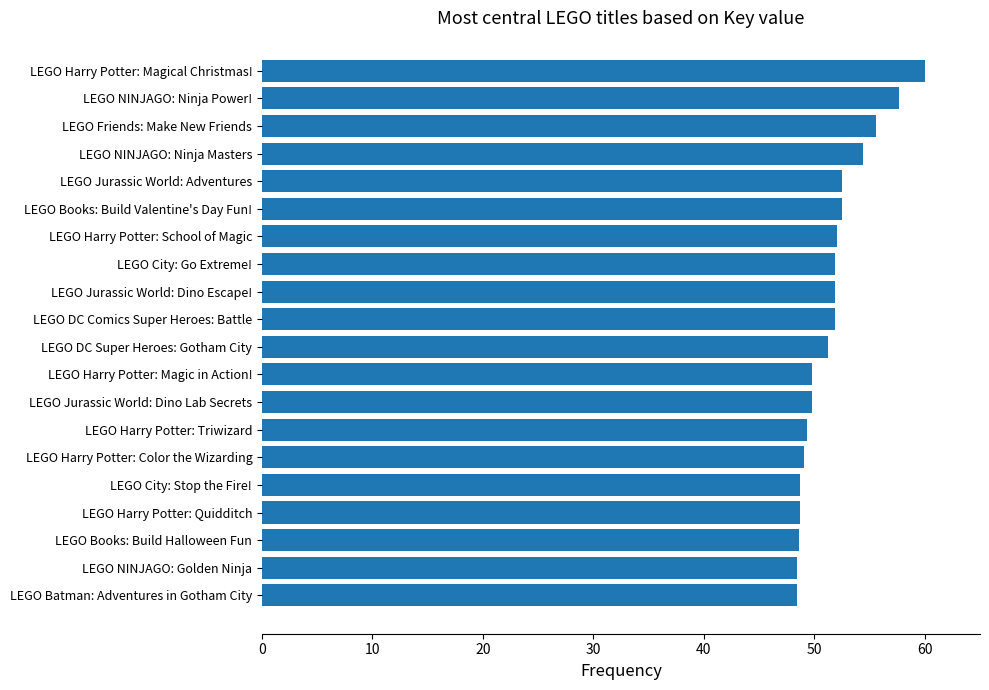

What is the average value?

51.6